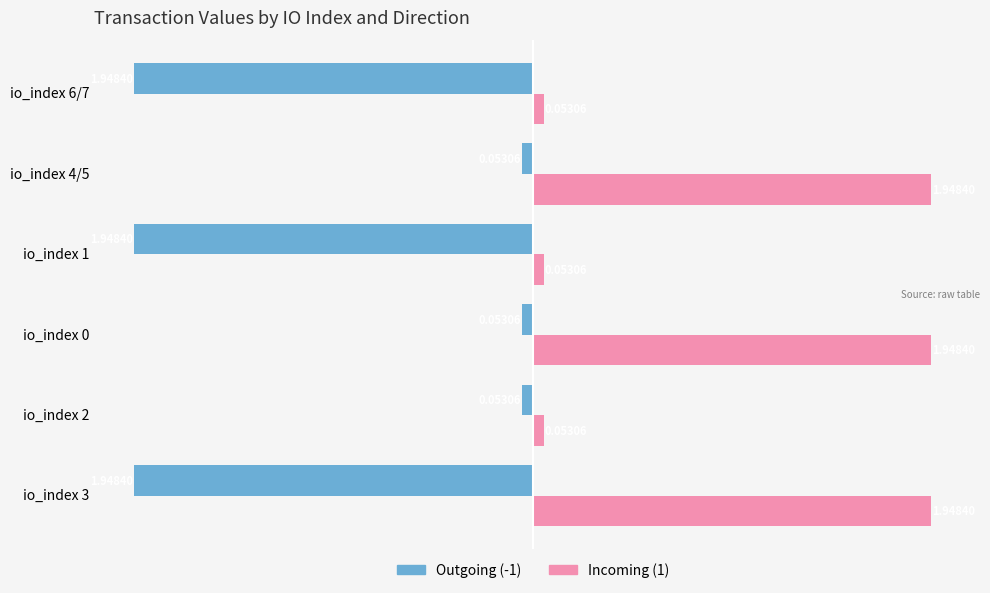

Is the value of Incoming (1) at io_index 3 greater than the value of Outgoing (-1) at io_index 1?

Yes